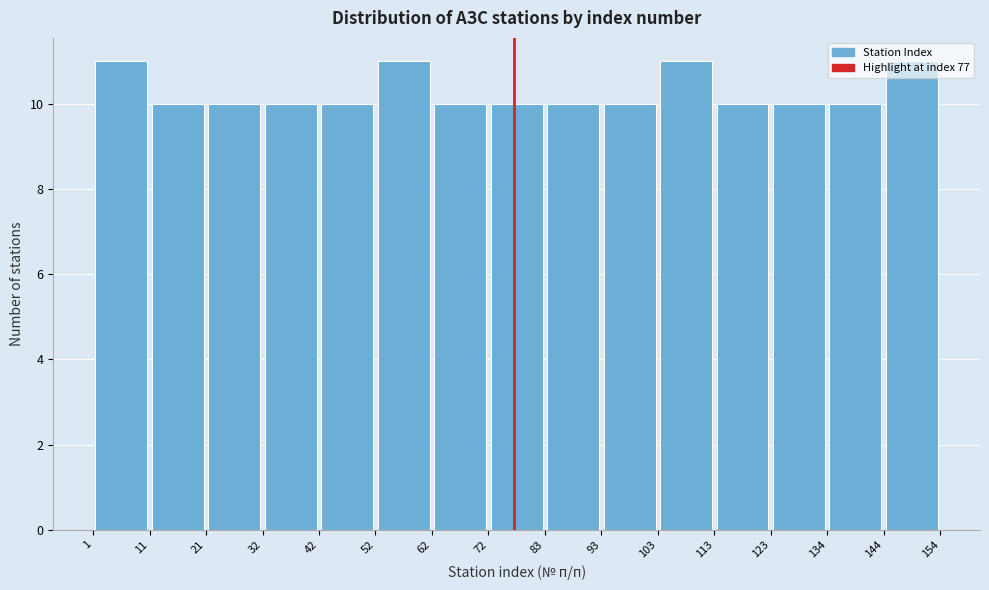

What is the height of the bar covering 103 to 113 on the x-axis? The values are not printed on the chart, so give them approximately, as read against the axis.

11